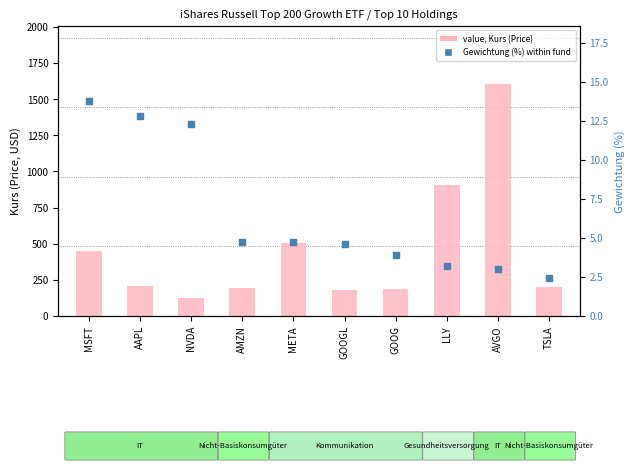

Which series has the largest total across all categories?

value, Kurs (Price)